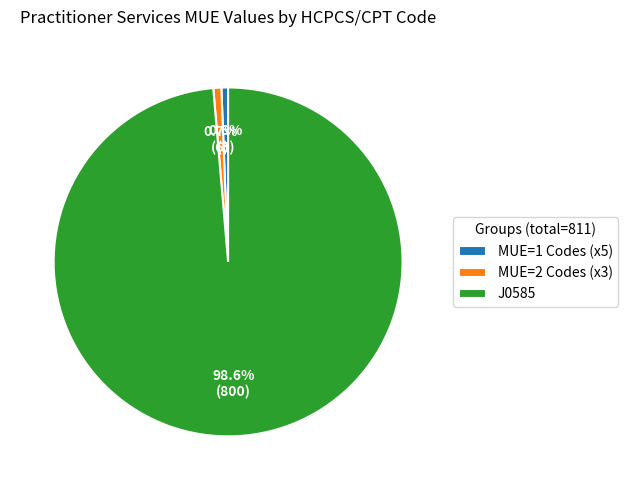

How many slices are in this pie chart?

3